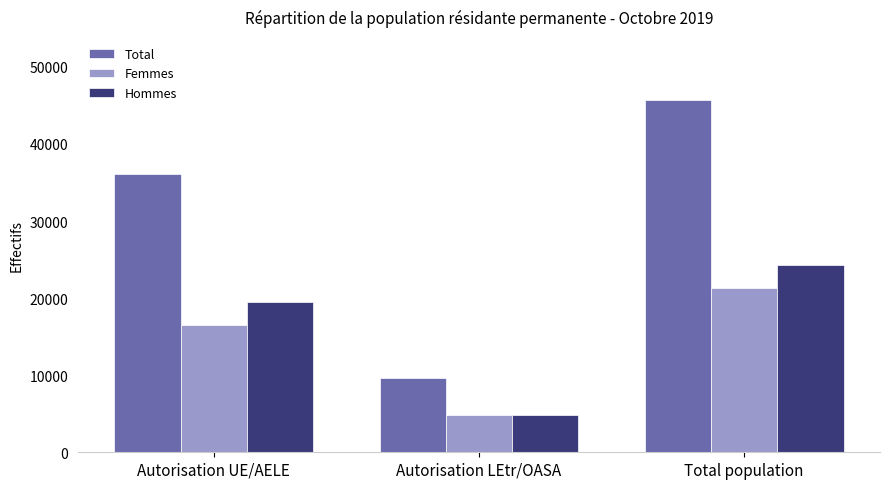

Between Autorisation UE/AELE and Autorisation LEtr/OASA, which series saw the biggest shift?

Total